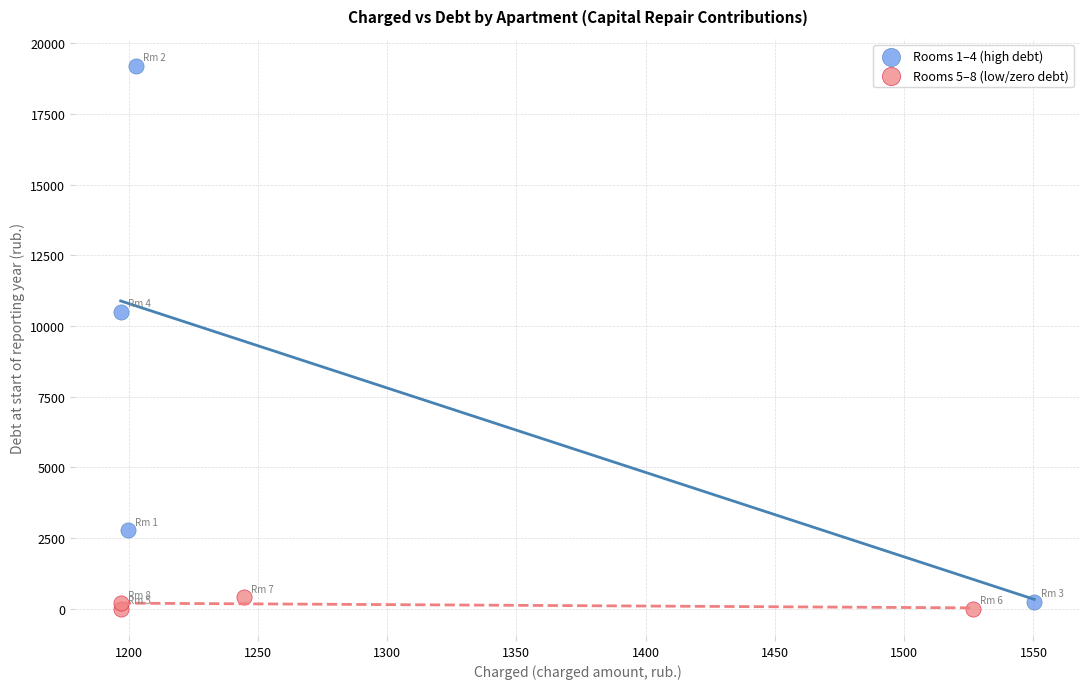

Which series has the largest Y range (max minus min)?

Rooms 1–4 (high debt)